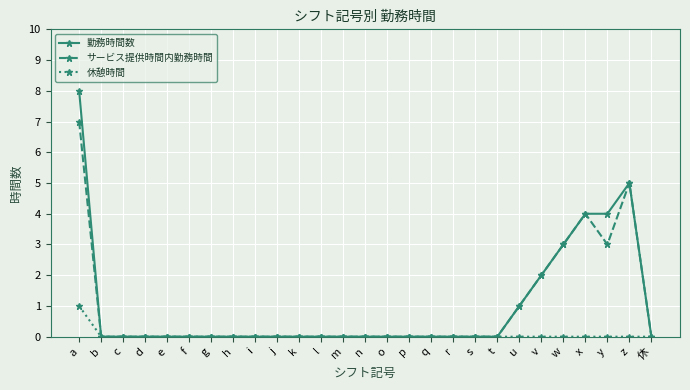

Is it true that サービス提供時間内勤務時間 equals 3 at l?

False